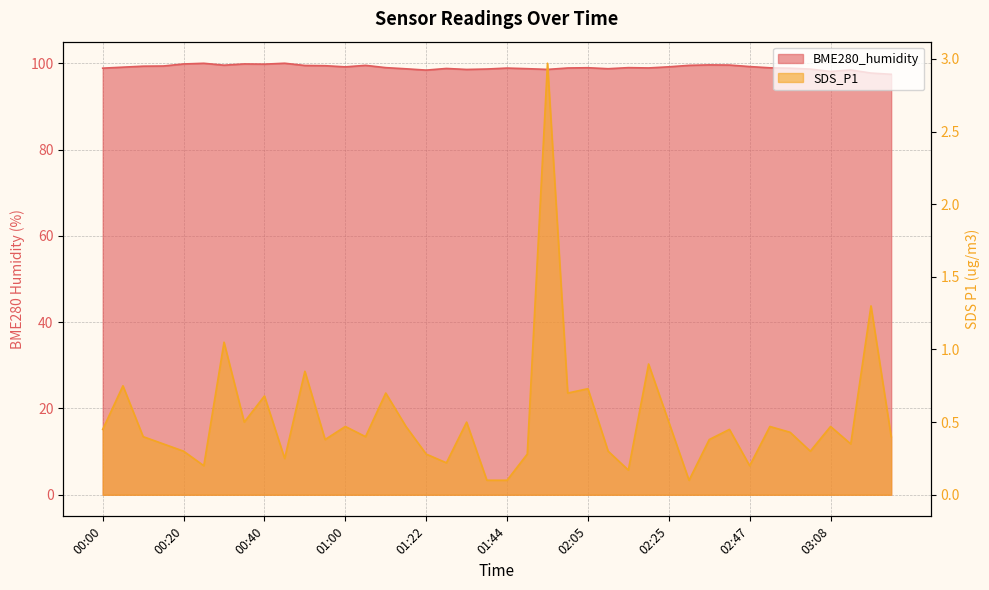

Is the value of SDS_P1 at 02:10 greater than the value of BME280_humidity at 01:33?

No